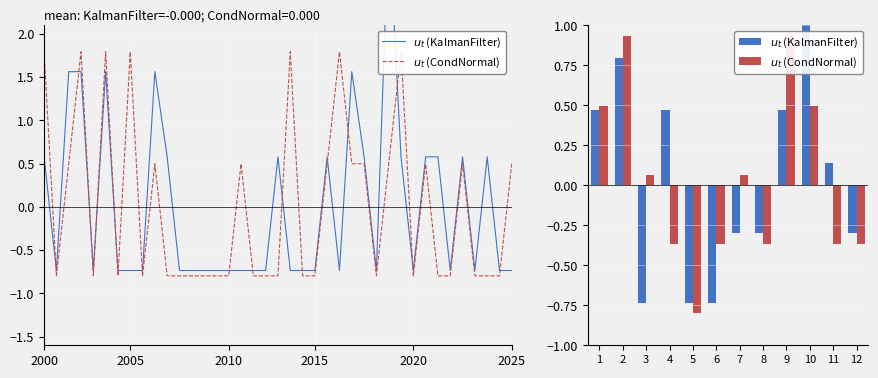

What is the total value across all series at 4?

0.1